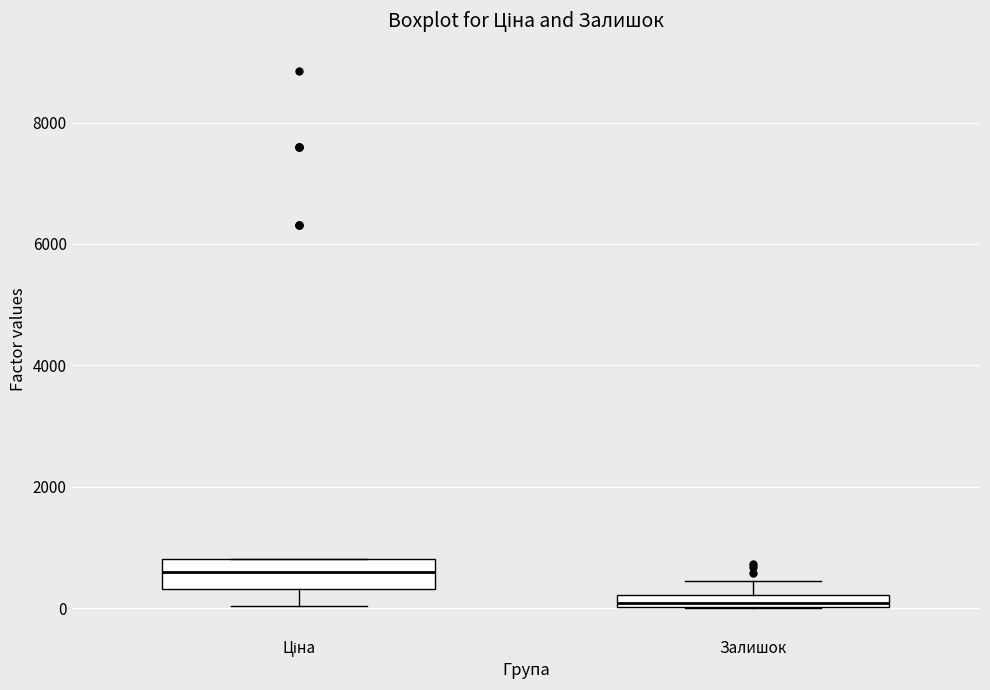

Which box has the highest median line?

Ціна